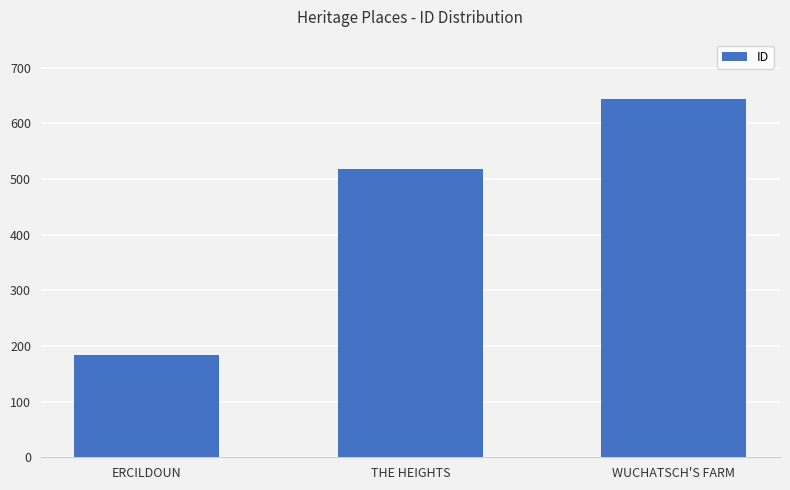

List the labels in order of value, largest first.

WUCHATSCH'S FARM, THE HEIGHTS, ERCILDOUN